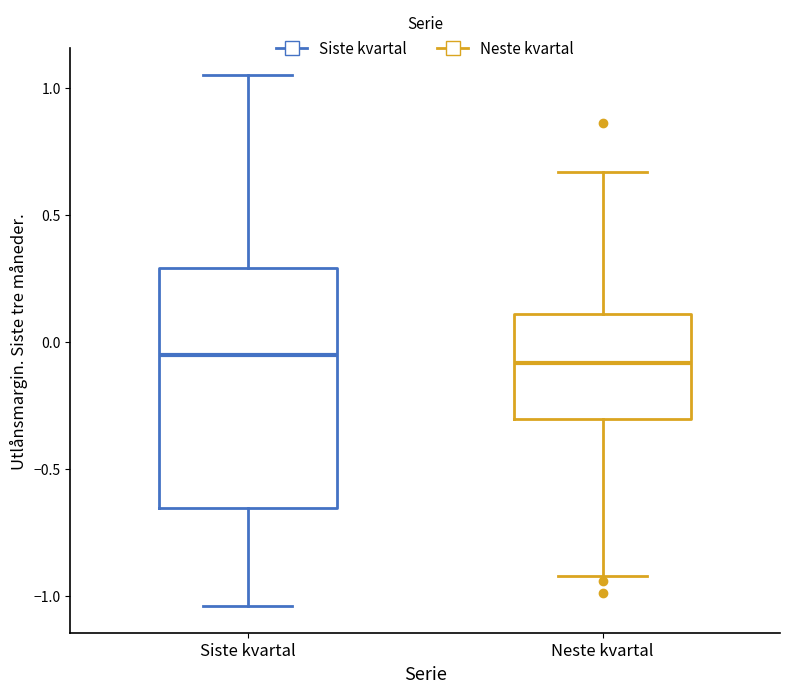

Reading left to right, read every box against the y-axis: the position of its median line, the range the box covers, and the ends of its whiskers. The values are not printed on the chart, so give them approximately, as read against the axis.

Siste kvartal: median -0.05, box -0.65 to 0.30, whiskers -1.05 to 1.05
Neste kvartal: median -0.10, box -0.30 to 0.10, whiskers -0.90 to 0.65